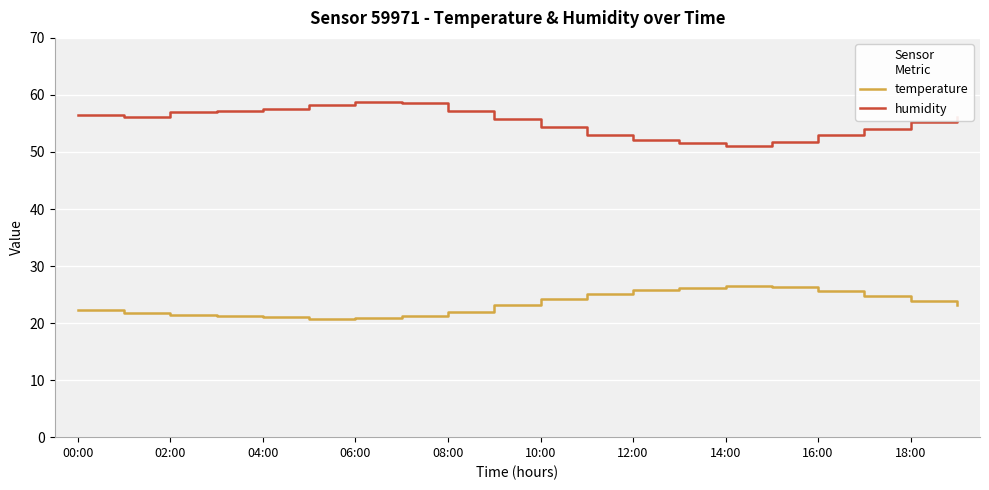

True or false: temperature and humidity cross at least once.

False